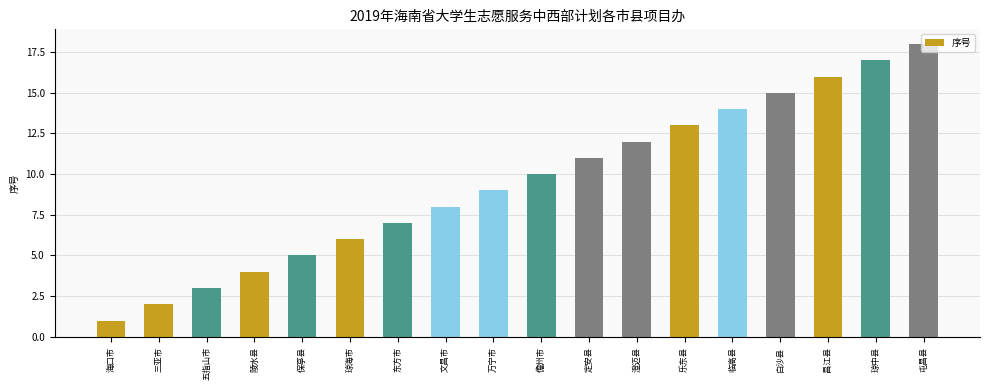

What is the difference between the values at 琼海市 and 五指山市?

3